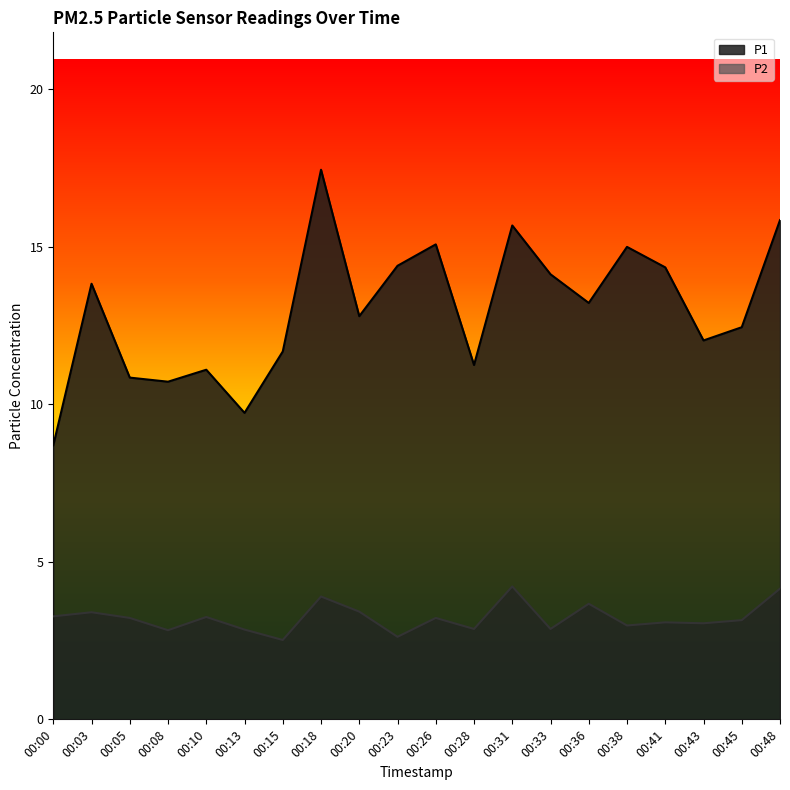

How many values in the P2 series are below 3?

7